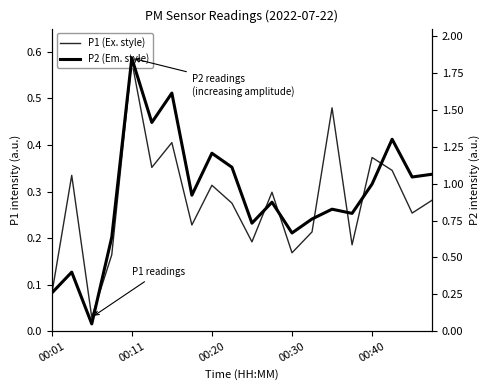

What is the value of the P1 (Ex. style) point at the 16th from the left?

0.2